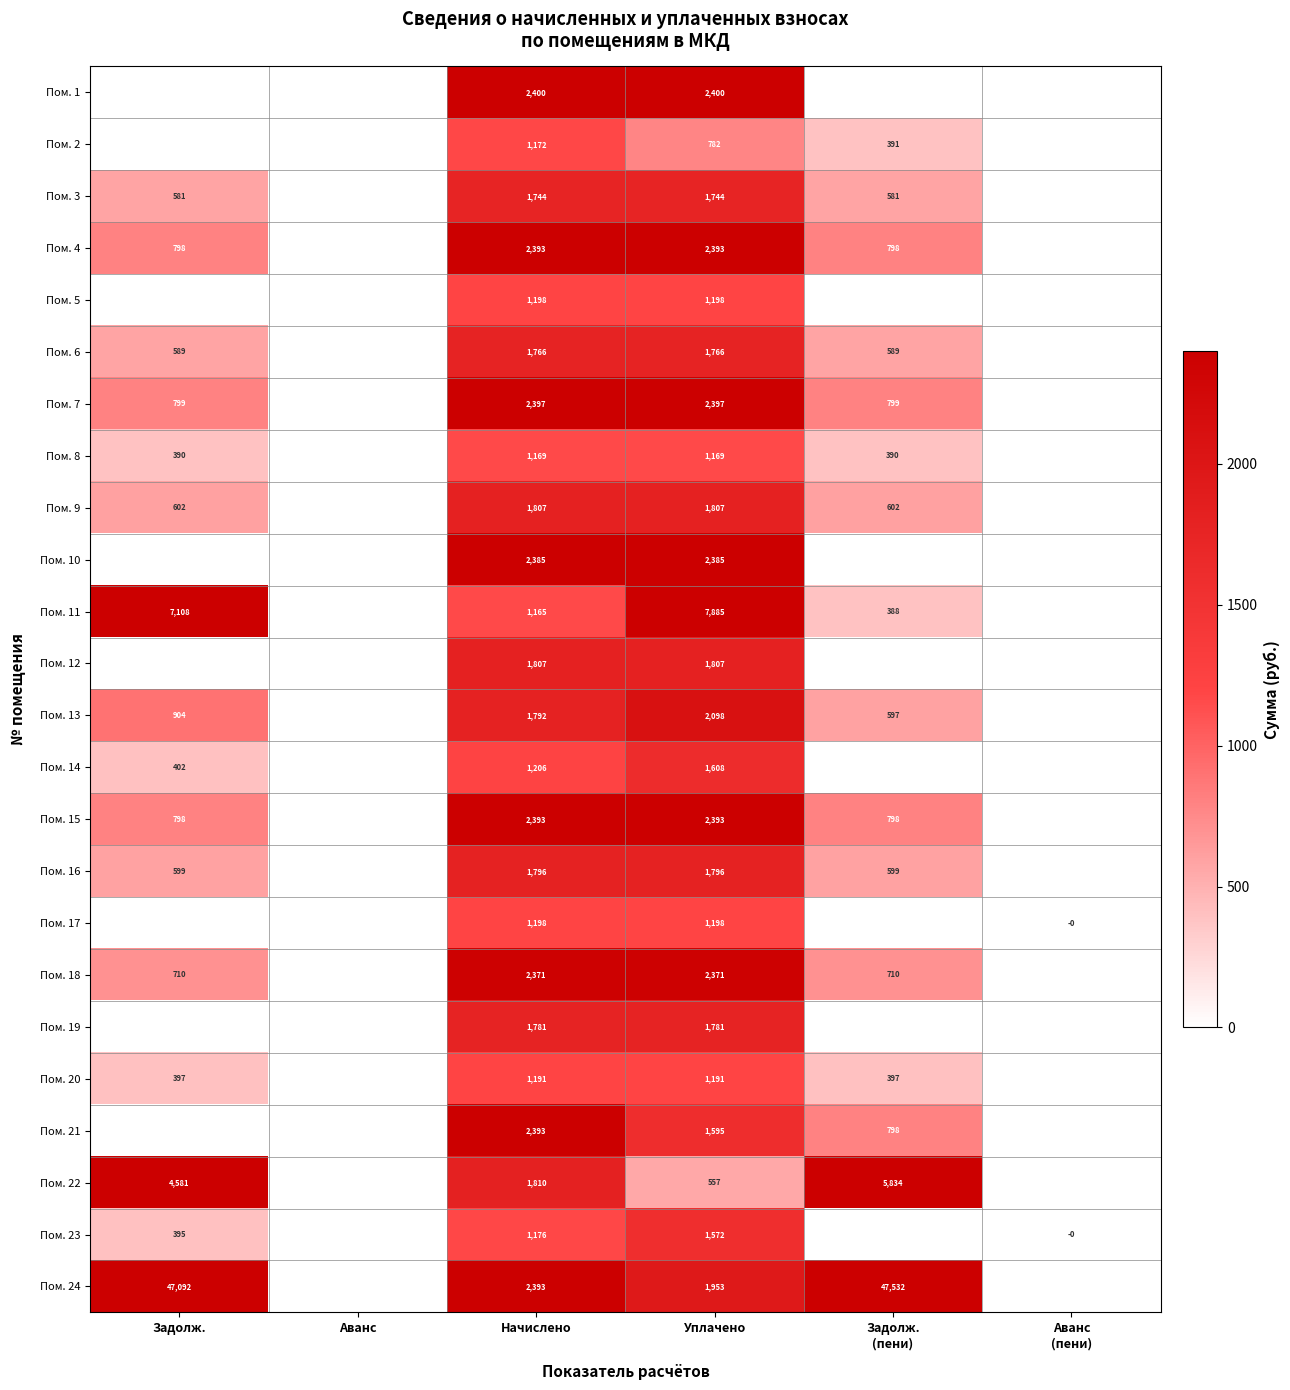

True or false: Пом. 3 has a value of 2646 at Уплачено.

False